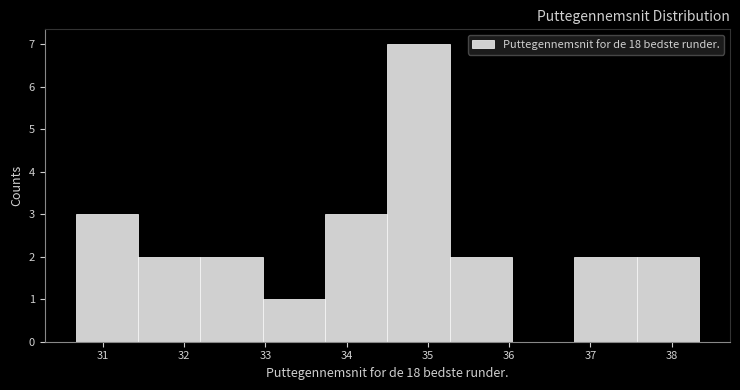

Over which range of the x-axis is the bar tallest?

34.5 to 35.3